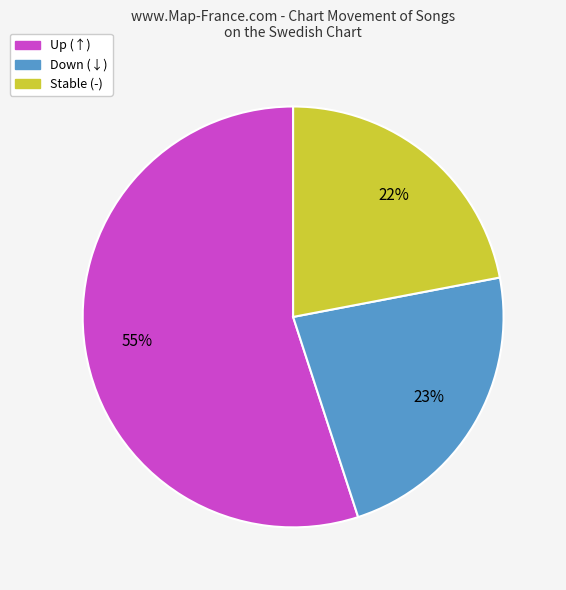

To the nearest percent, what is the difference between the largest and smallest slice percentages?

33%